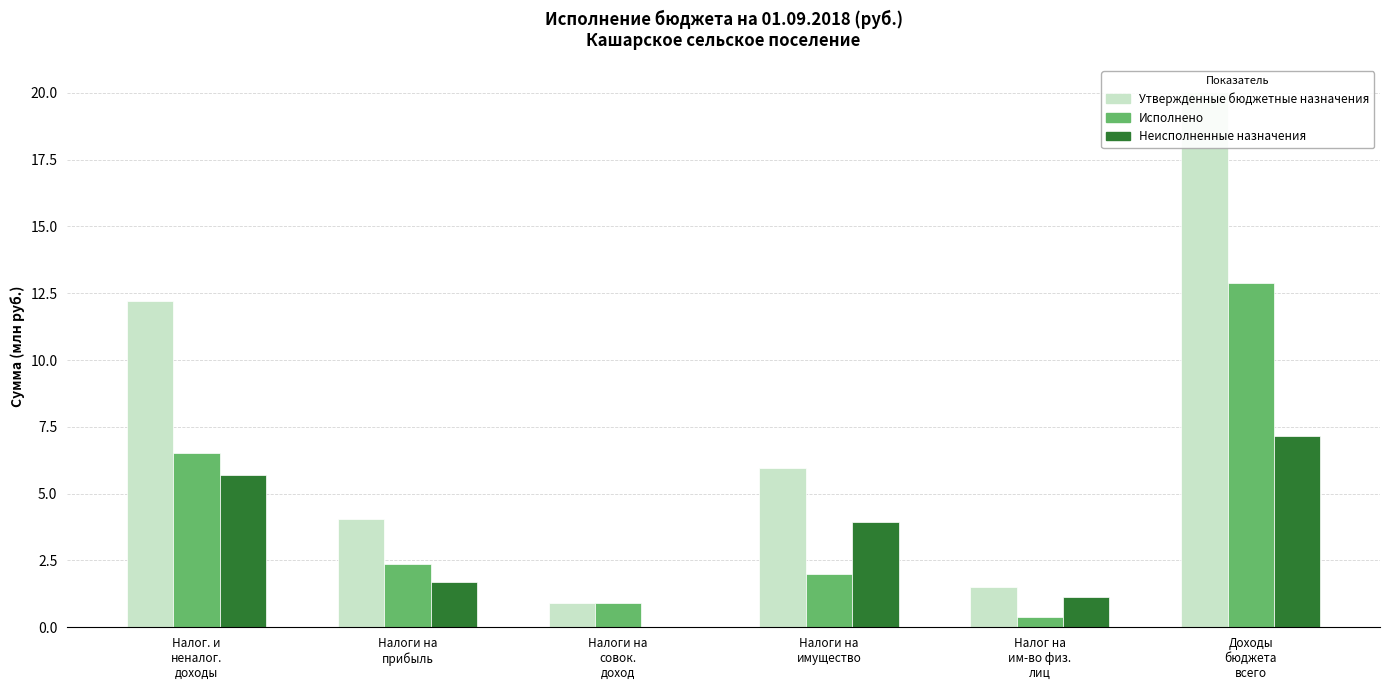

What is the average value of the Утвержденные бюджетные назначения series?

7.4